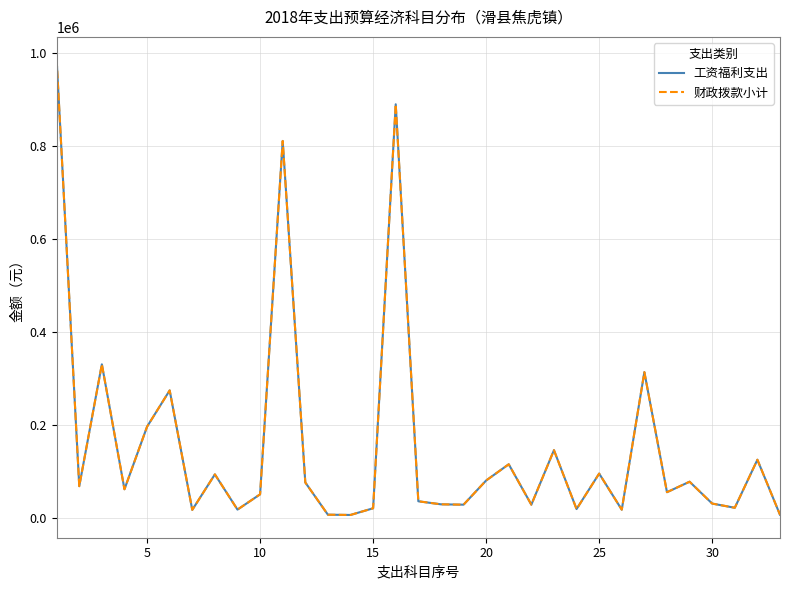

How many lines are shown in the chart?

2